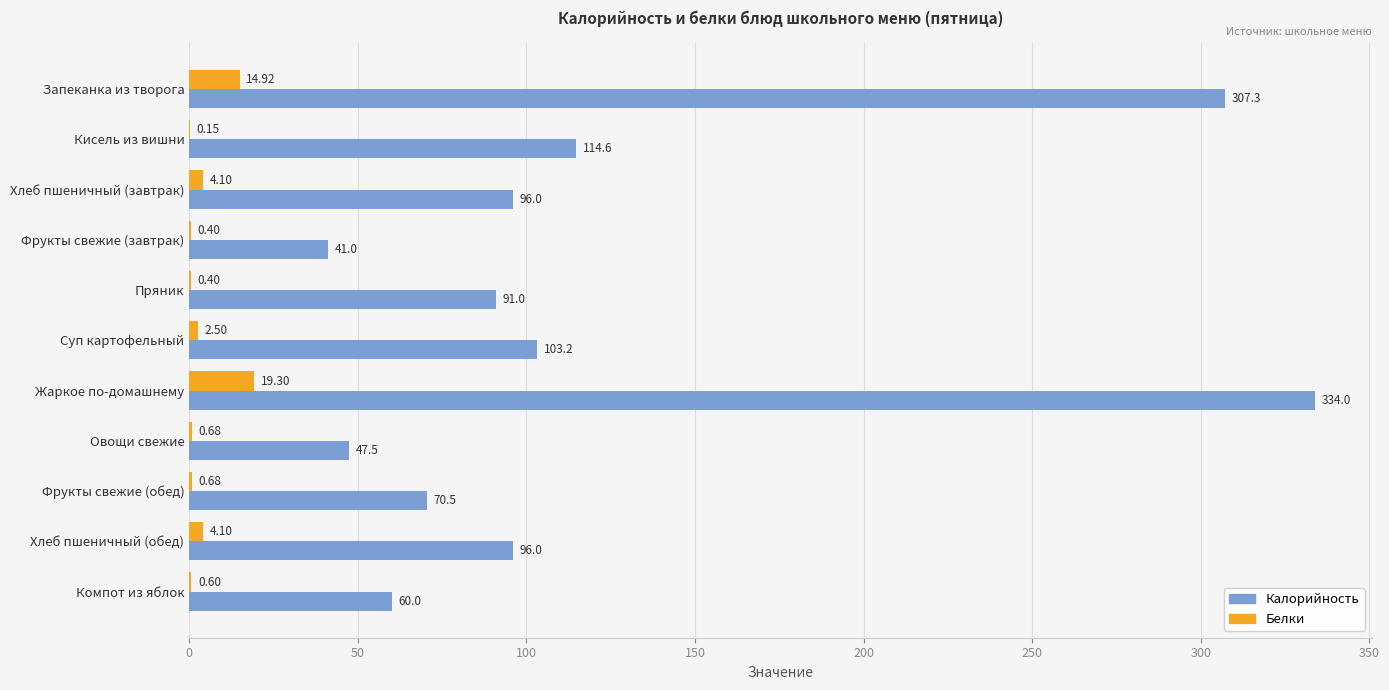

Which label corresponds to the largest value in the chart?

Жаркое по-домашнему